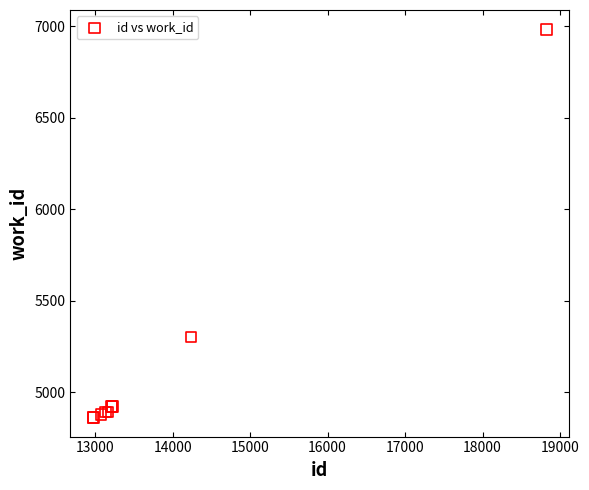

What Y value in the scatter plot is closest to 5924?

5303